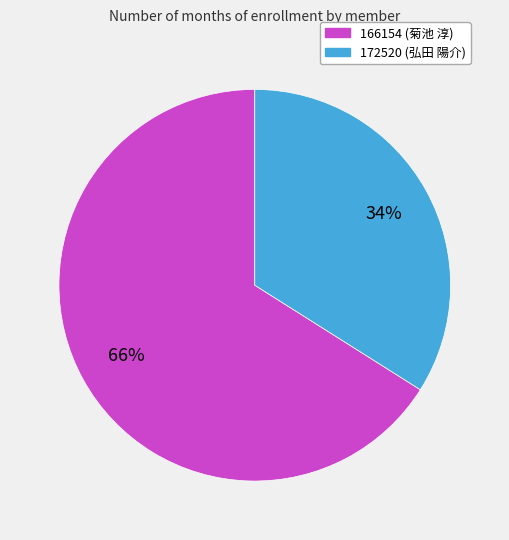

How many segments does this pie chart have?

2